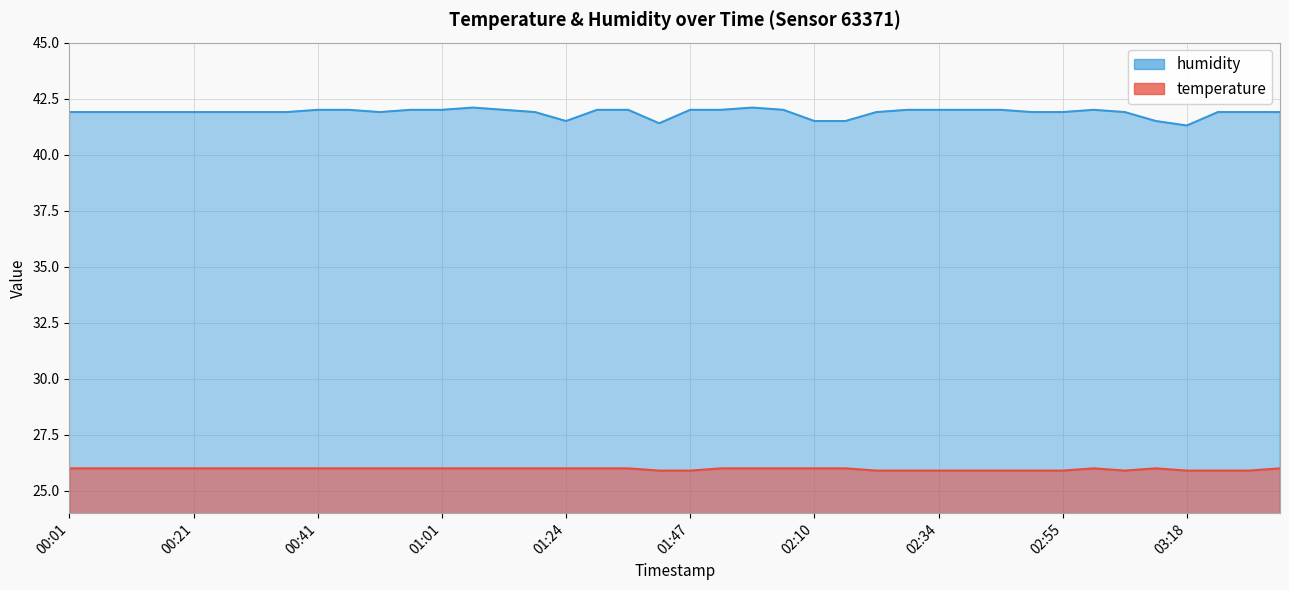

What is the label of the 22nd point from the left?

01:52